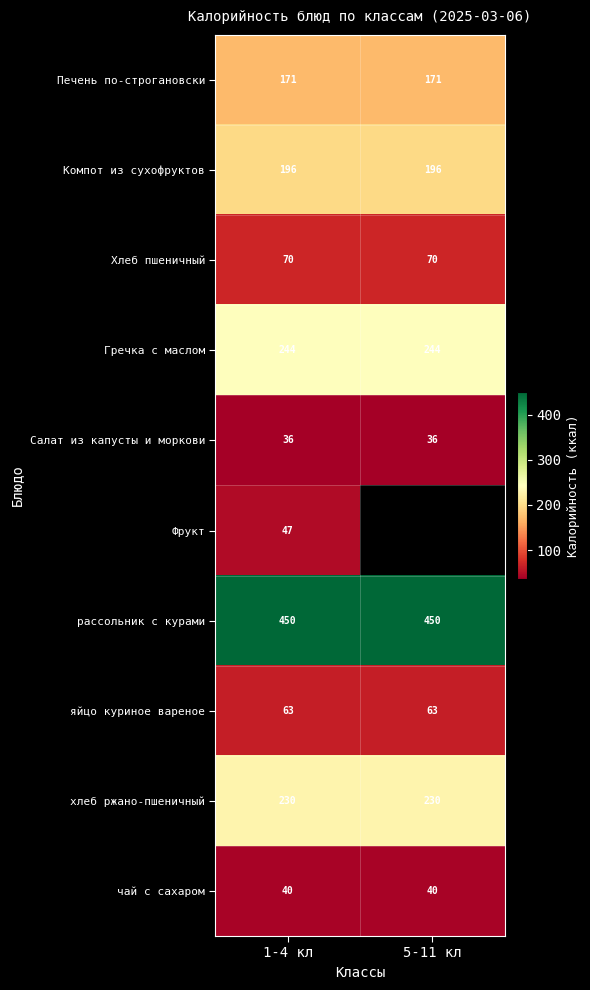

Which has a higher value, 5-11 кл or 1-4 кл?

5-11 кл